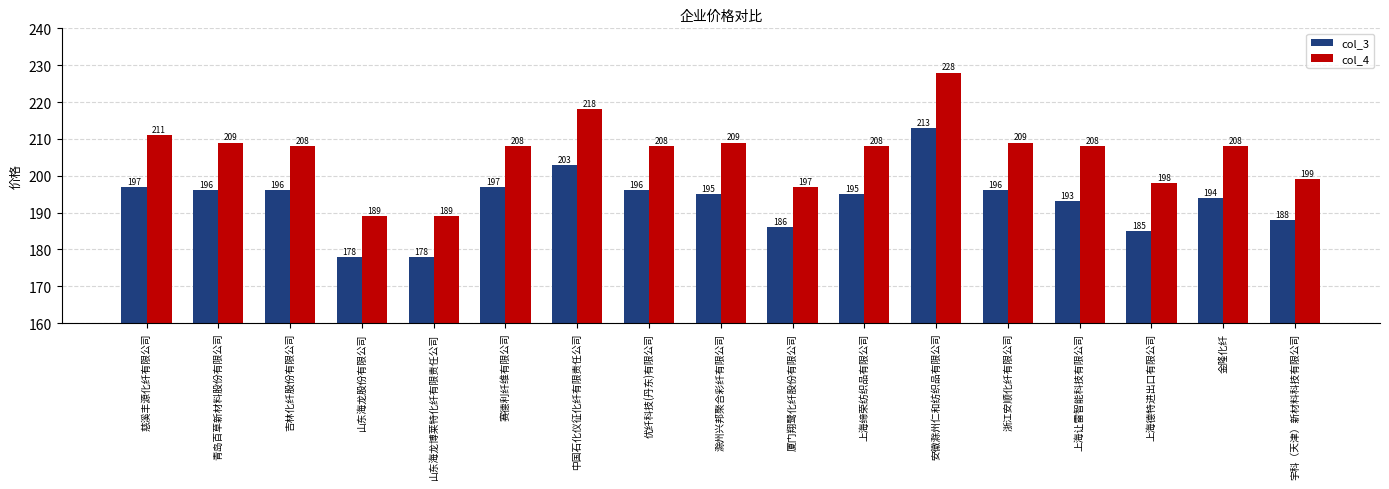

What value does the col_3 series have at 赛德利纤维有限公司, to the nearest 5?

195